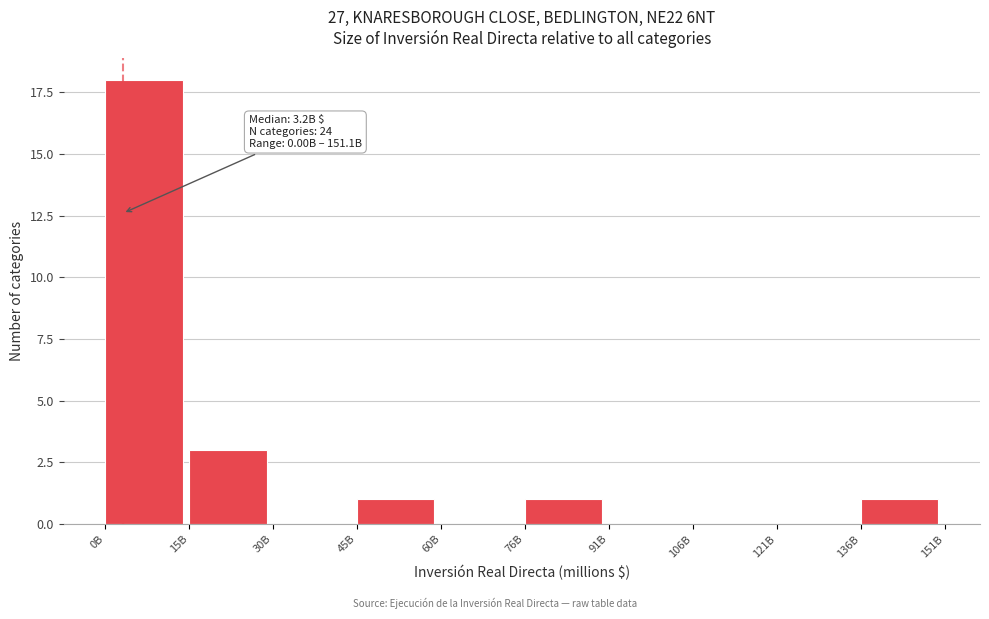

Reading right to left, extract all data points from this chart.

136B=1	121B=0	106B=0	91B=0	76B=1	60B=0	45B=1	30B=0	15B=3	0B=18